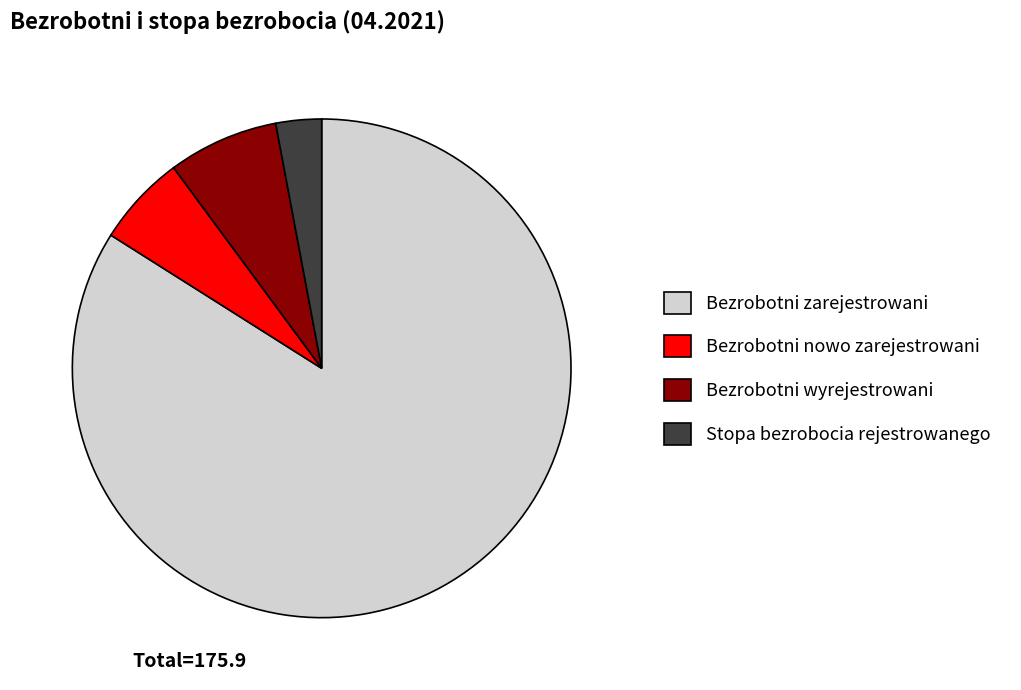

Rank the categories by value from highest to lowest.

Bezrobotni zarejestrowani, Bezrobotni wyrejestrowani, Bezrobotni nowo zarejestrowani, Stopa bezrobocia rejestrowanego